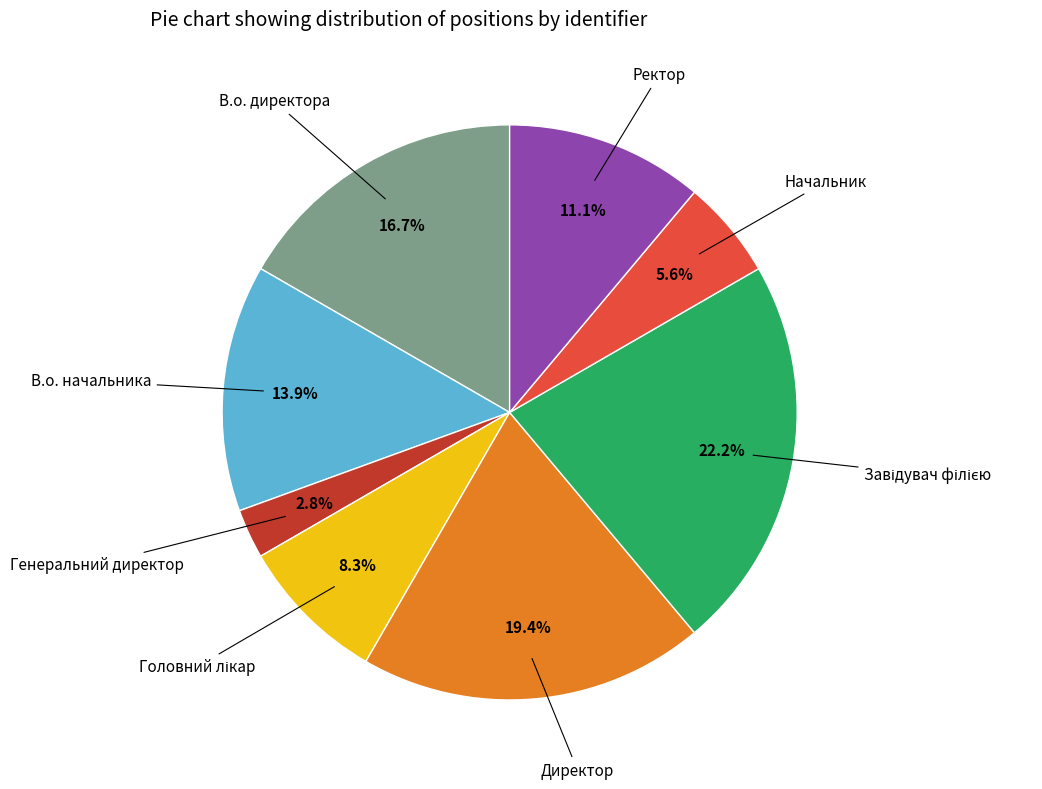

Does any single category account for the majority?

No